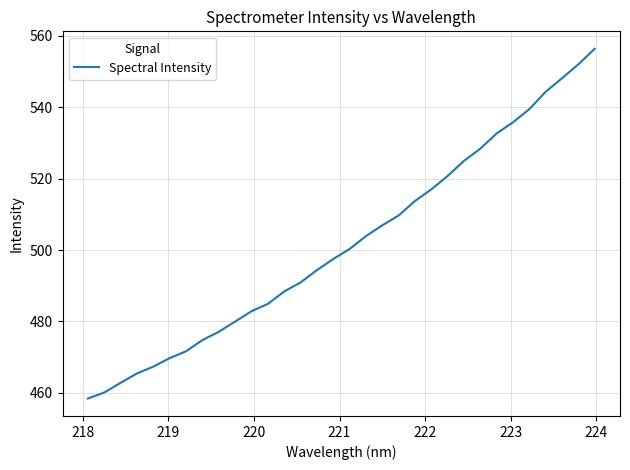

What is the smallest value displayed?

458.4